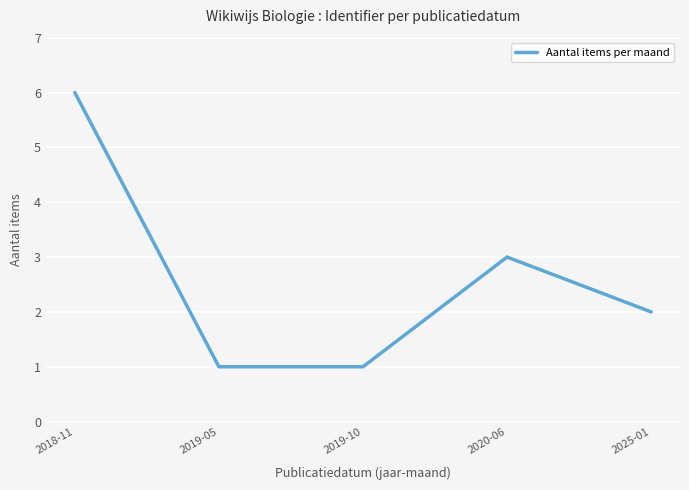

At which category does the data reach its first local peak?

2020-06